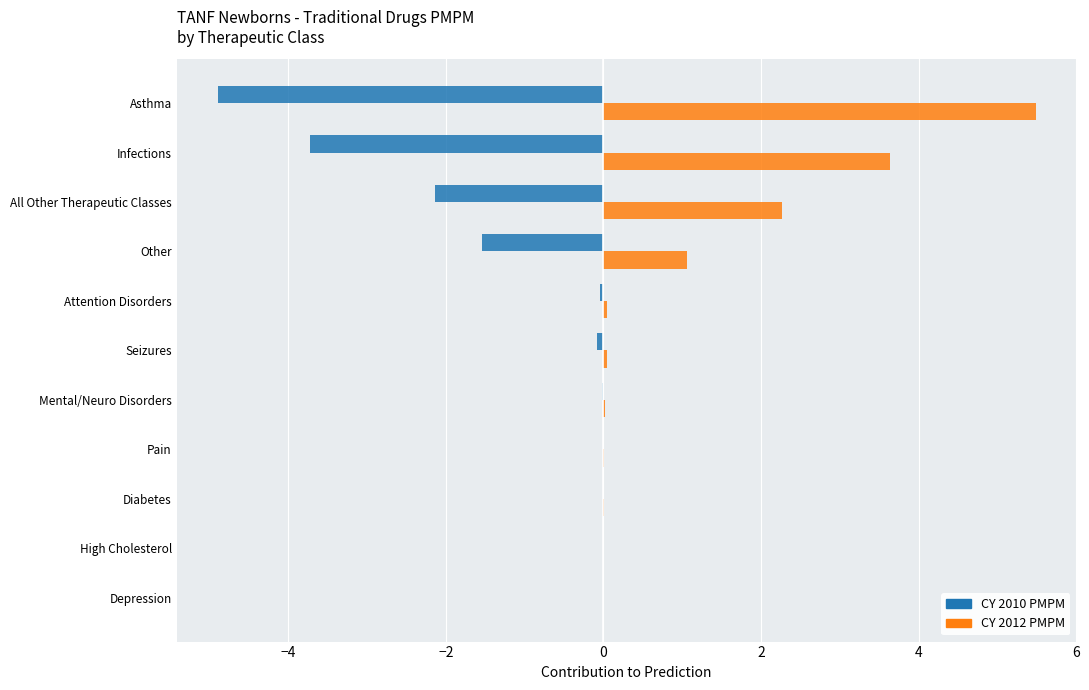

How many distinct data groups are displayed?

2